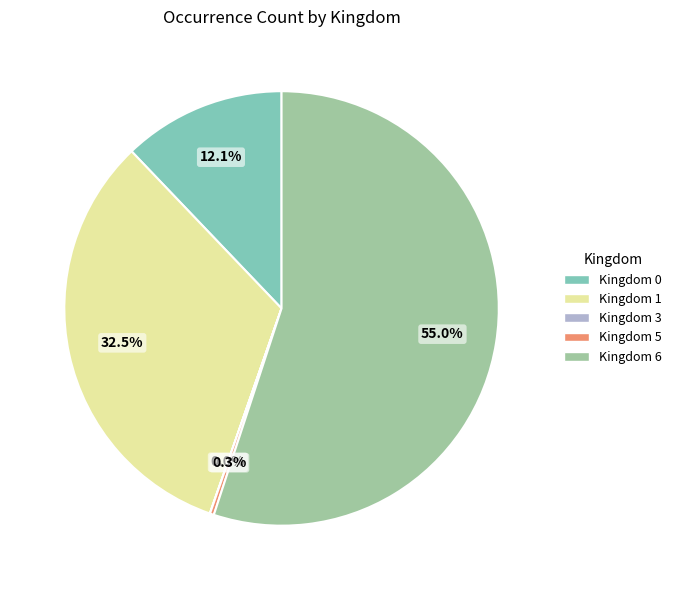

Is there any slice that represents more than half of the pie?

Yes